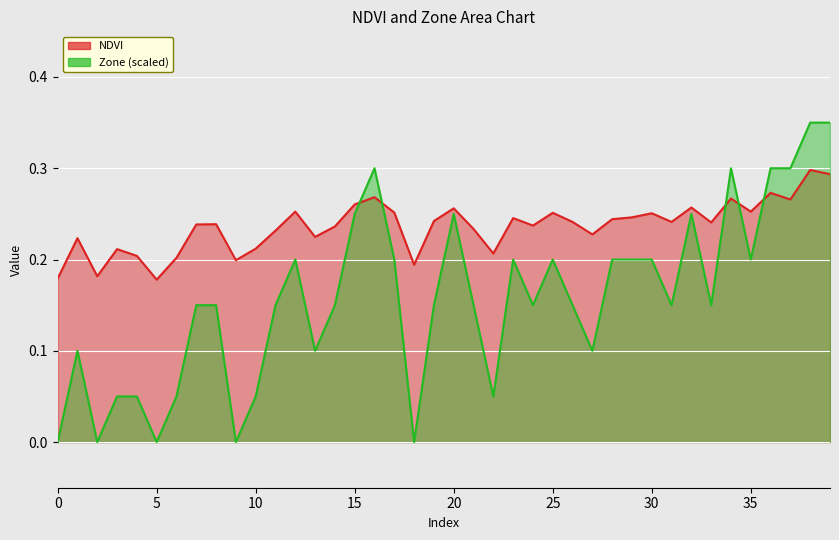

Rank the categories by Zone value from highest to lowest.

38, 39, 16, 34, 36, 37, 15, 20, 32, 12, 17, 23, 25, 28, 29, 30, 35, 7, 8, 11, 14, 19, 21, 24, 26, 31, 33, 1, 13, 27, 3, 4, 6, 10, 22, 0, 2, 5, 9, 18